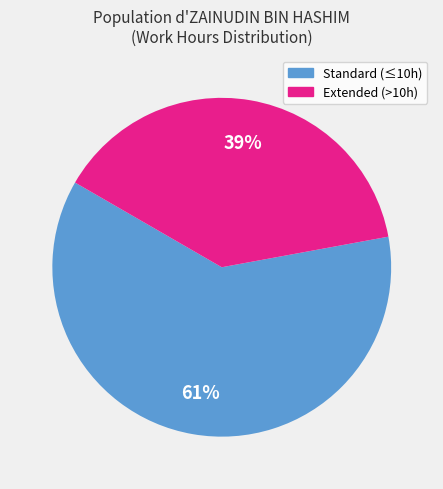

To the nearest percent, what percentage of the pie is Extended (>10h)?

39%